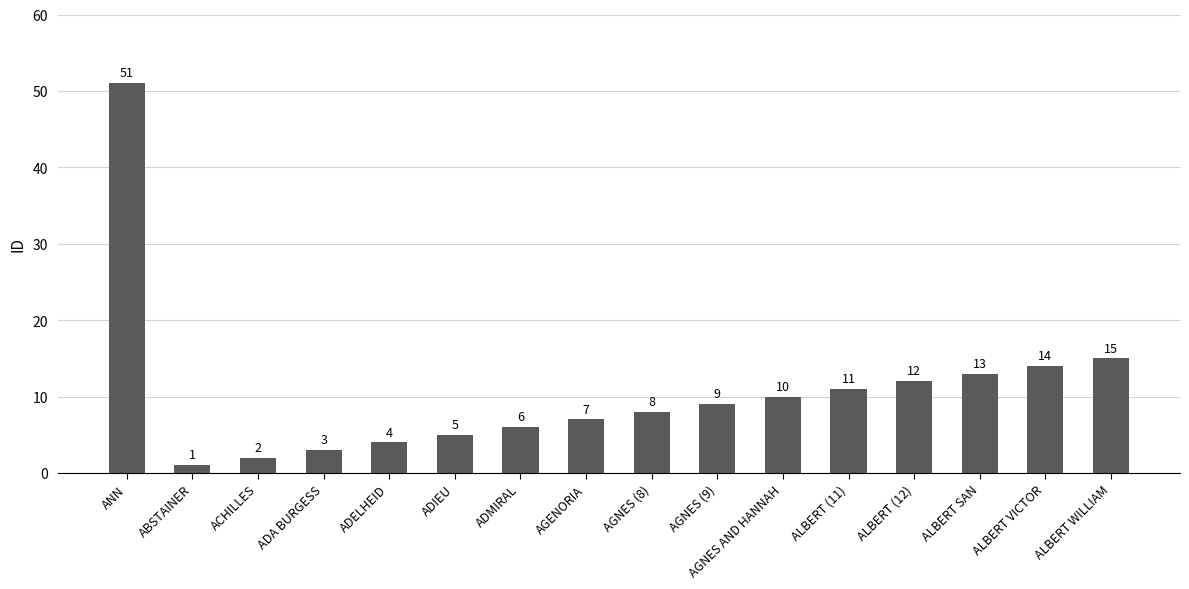

True or false: the data shows 26 at ANN.

False